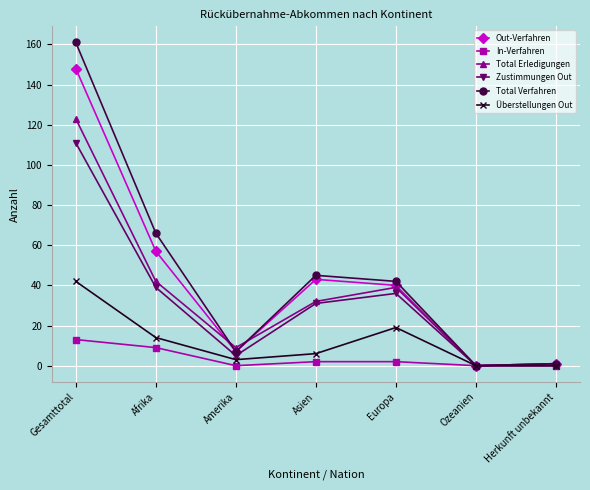

Is the value of Out-Verfahren at Ozeanien greater than the value of Überstellungen Out at Gesamttotal?

No